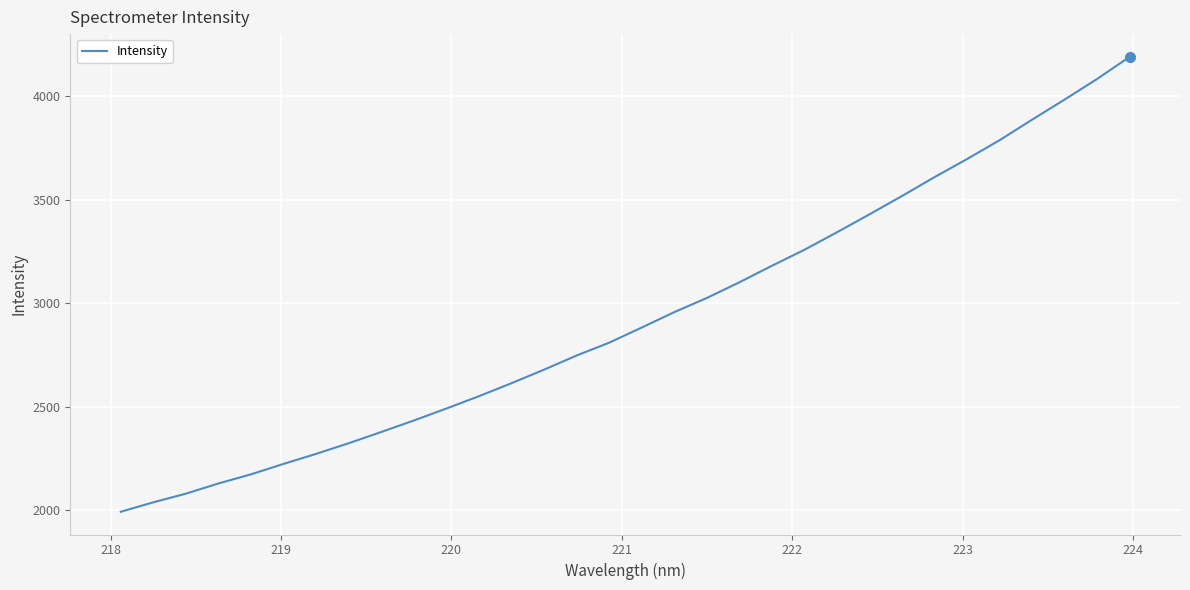

What is the maximum value shown in the chart?

4191.0